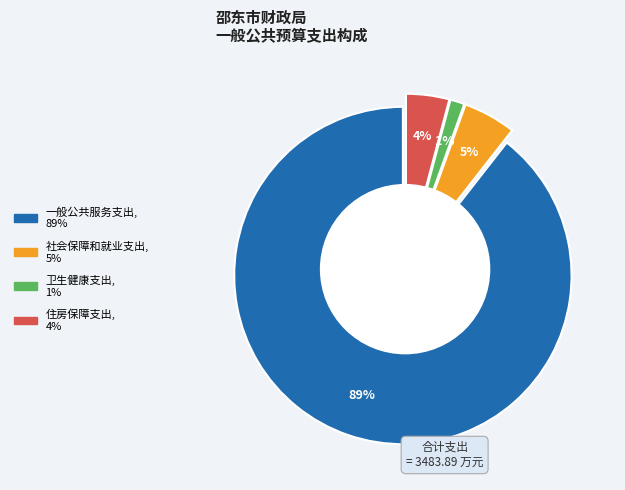

Combined, do 卫生健康支出 and 社会保障和就业支出 account for over 50%?

No